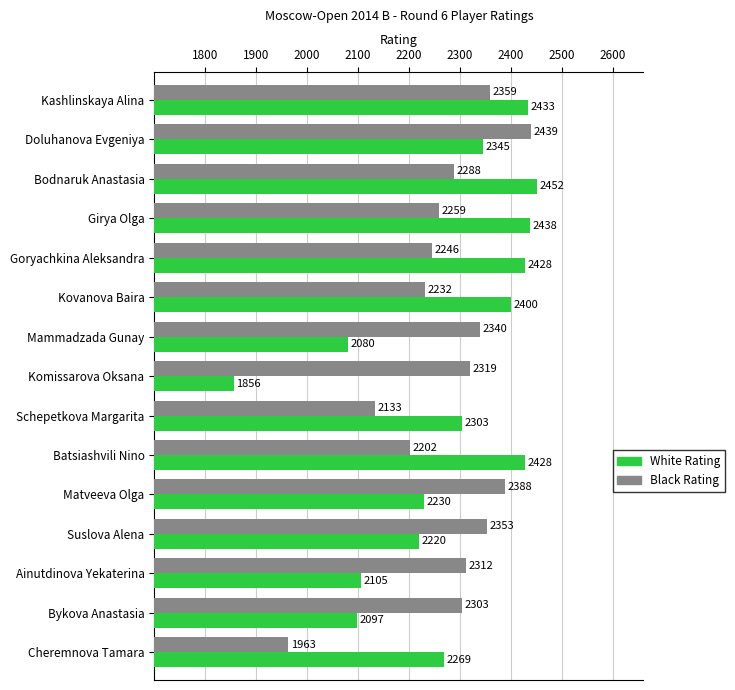

How many data points in White Rating are less than 2303?

7